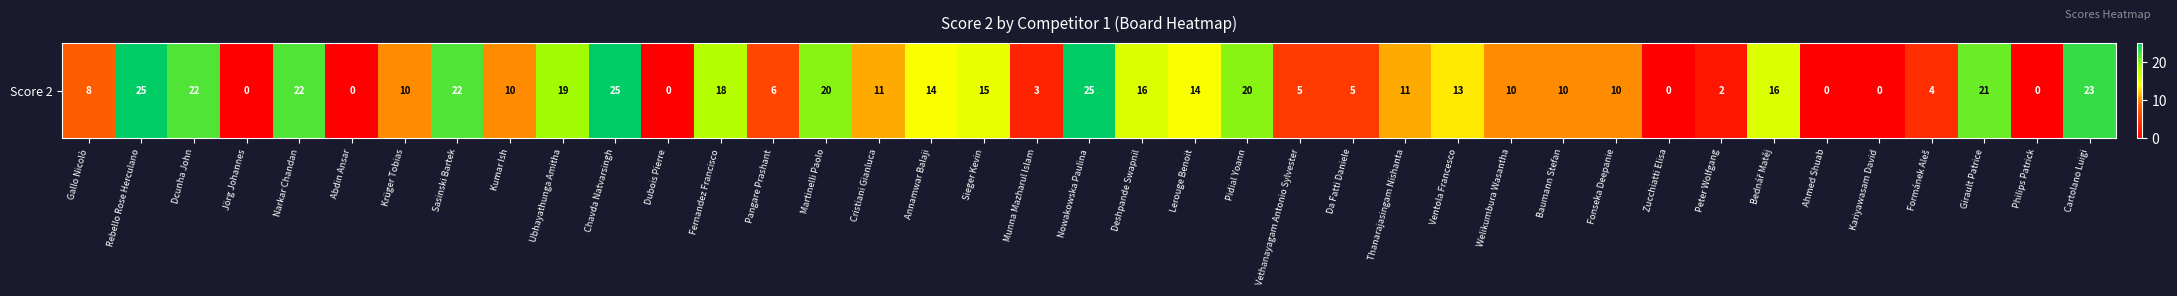

List the labels in order of value, largest first.

Rebello Rose Herculano, Chavda Natvarsingh, Nowakowska Paulina, Cartolano Luigi, Dcunha John, Narkar Chandan, Sasinski Bartek, Girault Patrice, Martinelli Paolo, Pidial Yoann, Ubhayathunga Amitha, Fernandez Francisco, Deshpande Swapnil, Bednář Matěj, Sieger Kevin, Annamwar Balaji, Lerouge Benoit, Ventola Francesco, Cristiani Gianluca, Thanarajasingam Nishanta, Krüger Tobias, Kumar Ish, Welikumbura Wasantha, Baumann Stefan, Fonseka Deepanie, Gallo Nicolò, Pangare Prashant, Vethanayagam Antonio Sylvester, Da Fatti Daniele, Formánek Aleš, Munna Mazharul Islam, Peter Wolfgang, Jörg Johannes, Abdin Ansar, Dubois Pierre, Zucchiatti Elisa, Ahmed Shuab, Kariyawasam David, Philips Patrick